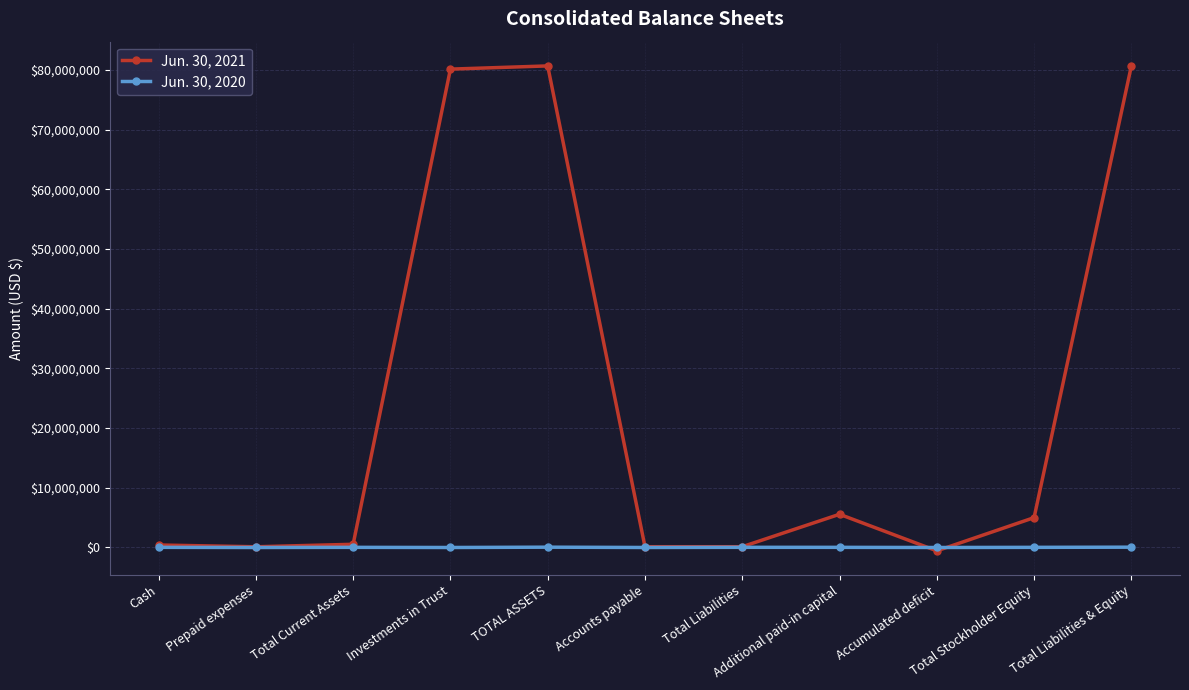

What is the spread (max minus min) of values at Additional paid-in capital?

5537421